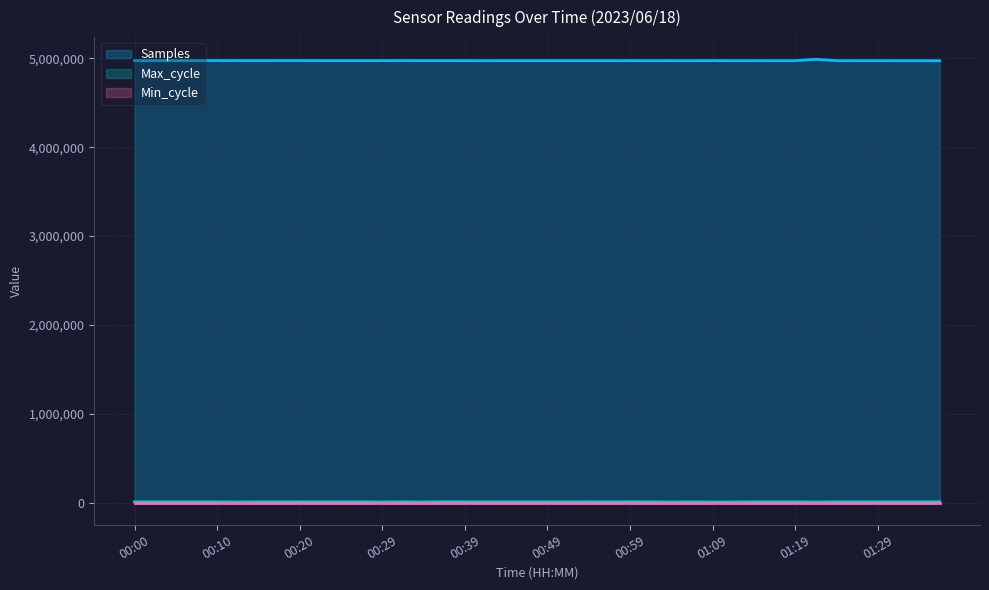

What is the difference between the Samples values at 01:29 and 00:44?

380